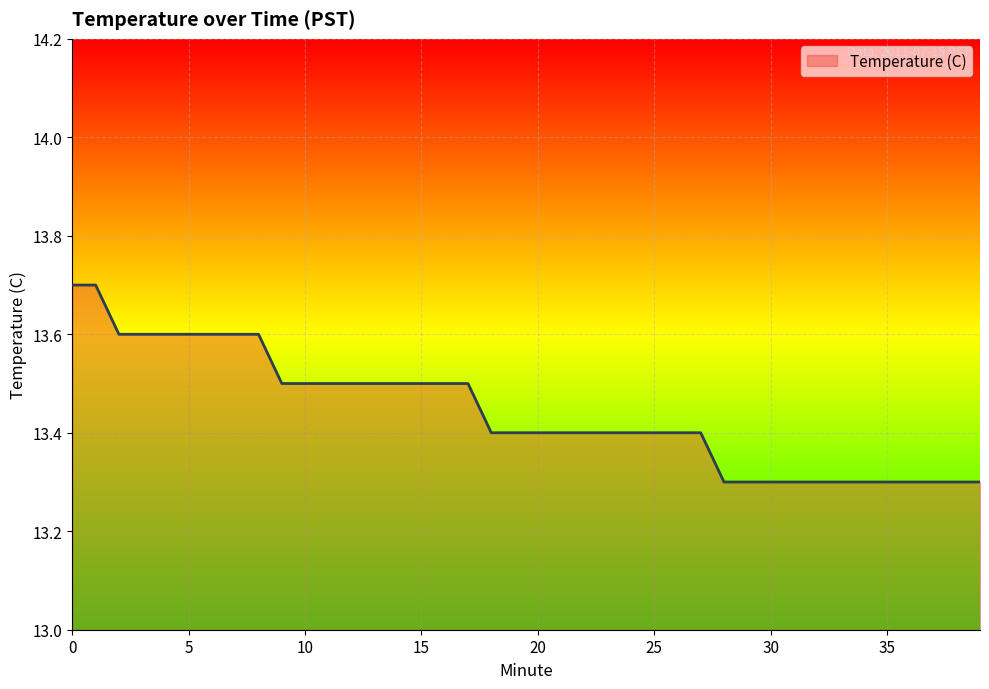

What is the smallest value displayed?

13.3